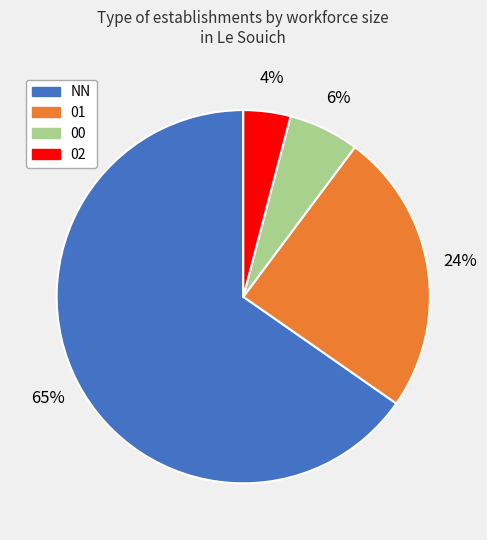

To the nearest percent, what portion does 01 represent?

24%